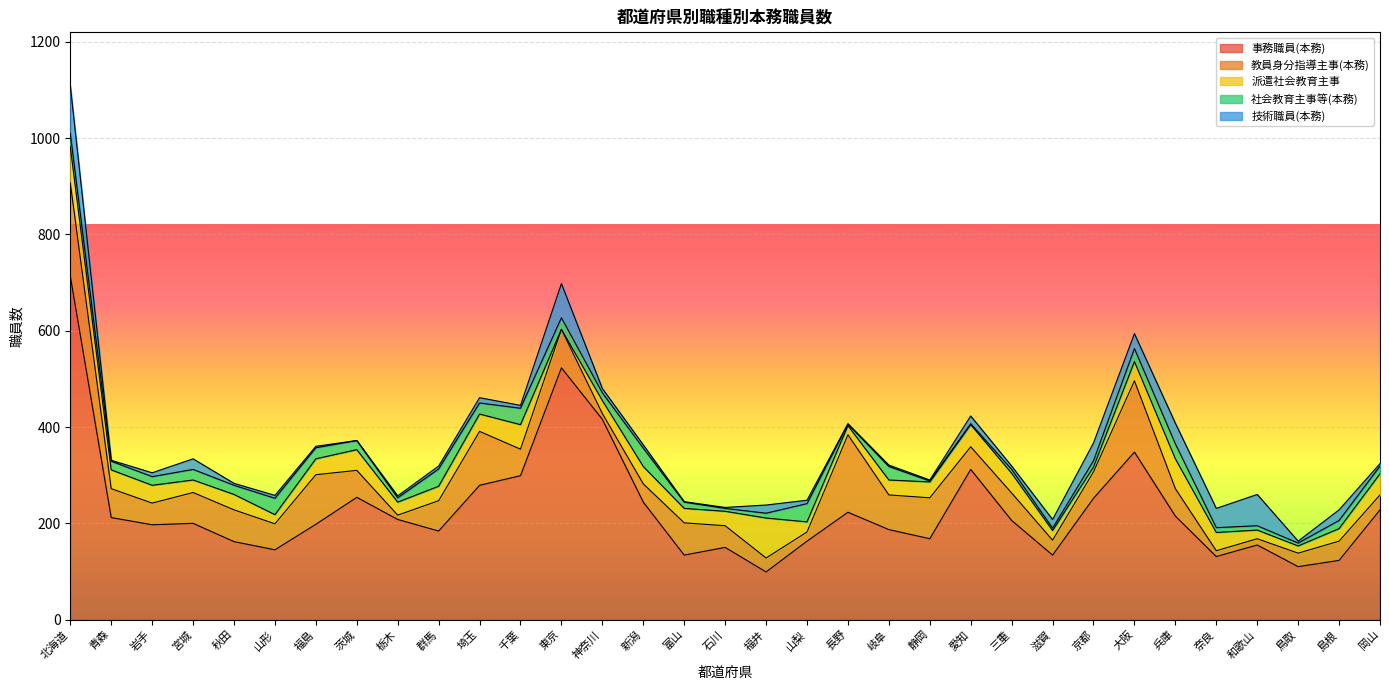

How many data points in 社会教育主事等(本務) are above 18?

15